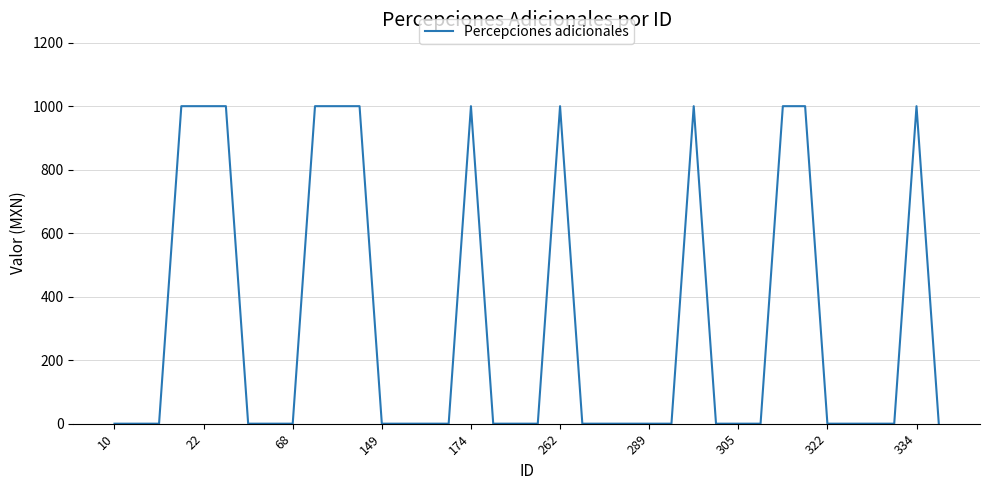

Count the values in the range 0 to 1000.

38